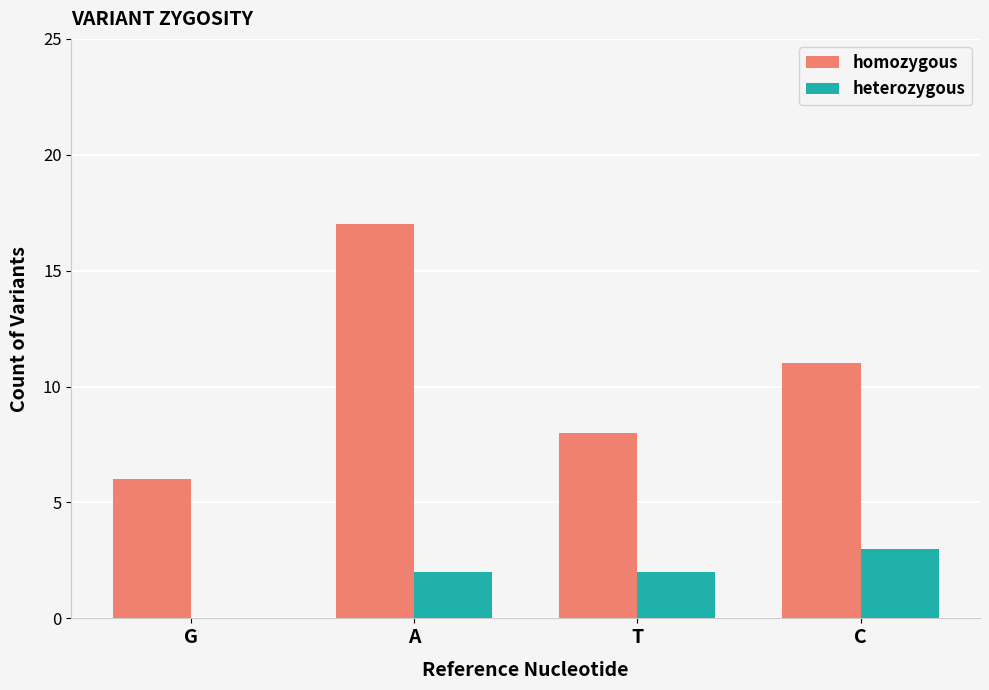

How many distinct data groups are displayed?

2